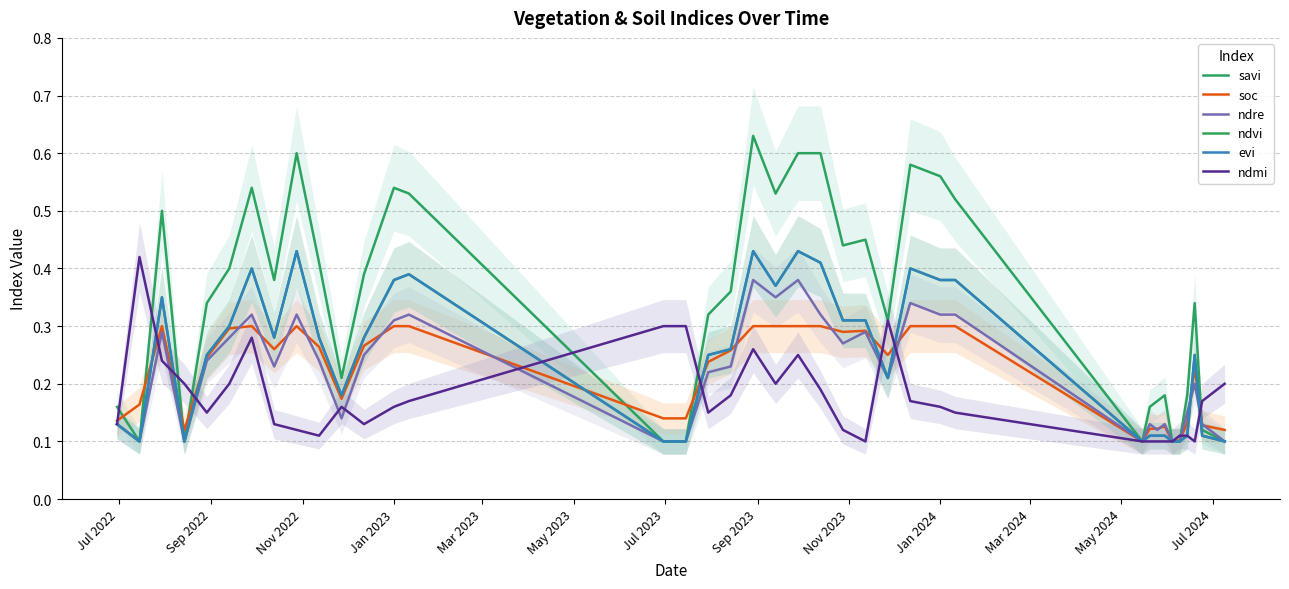

Where is the first local minimum for savi?

Sep 2022